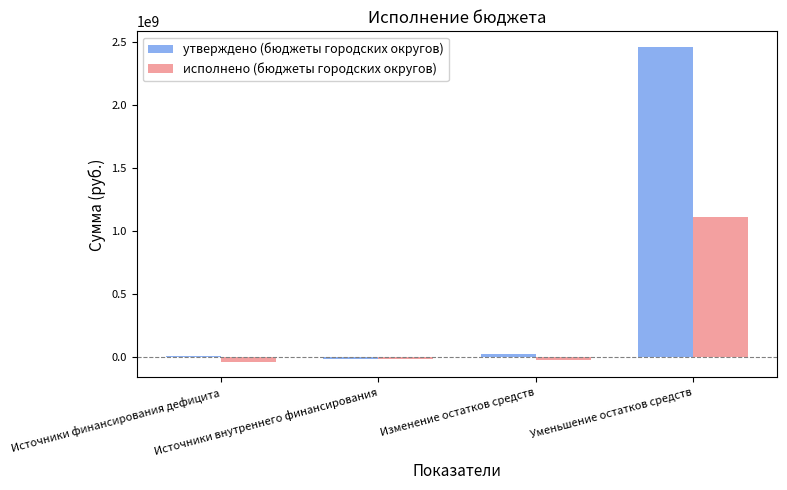

Which label corresponds to the largest value in the chart?

Уменьшение остатков средств